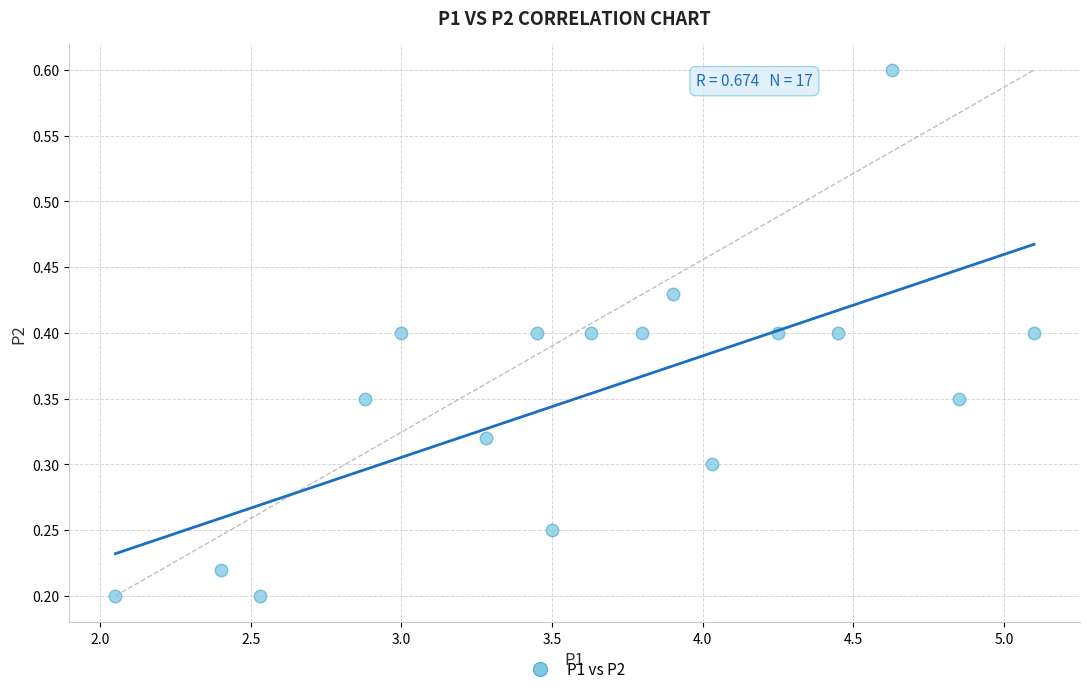

What is the range of X values (max minus min)?

3.0